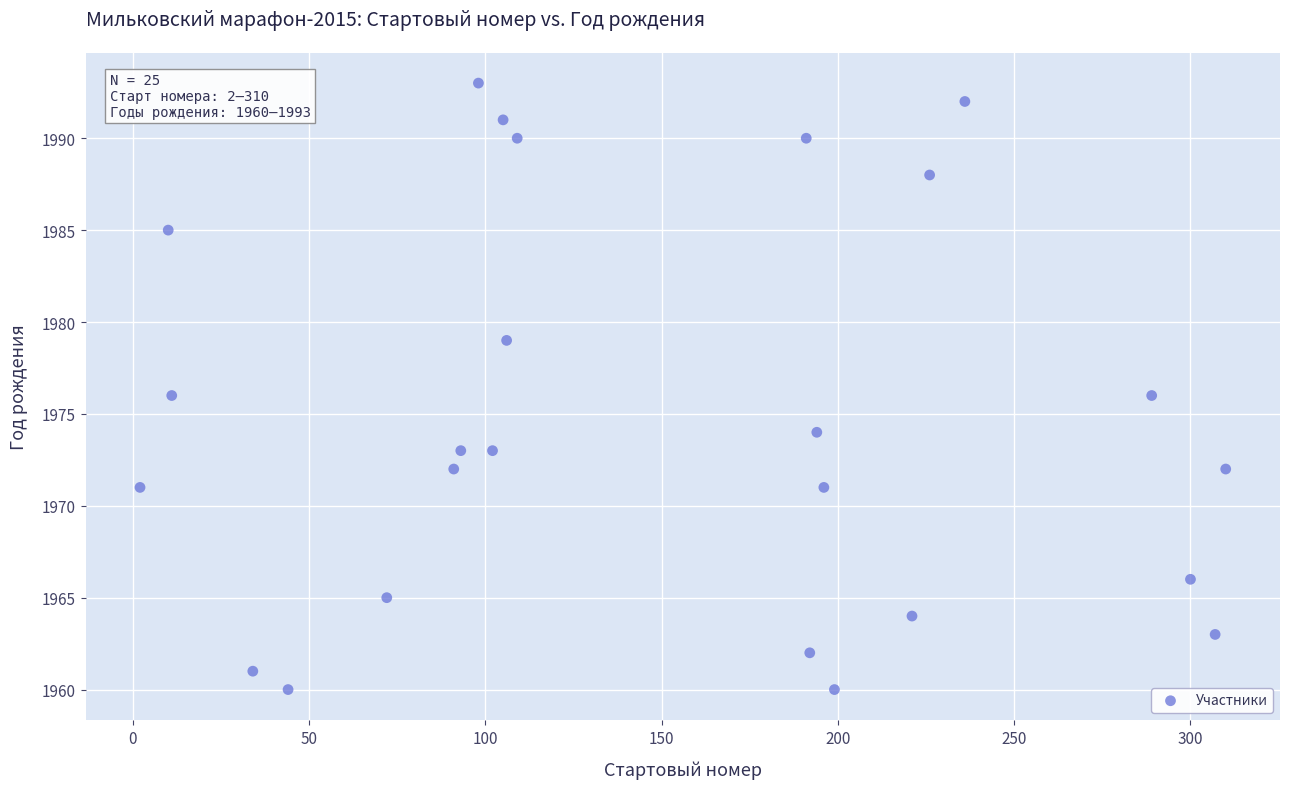

What is the range of Y values (max minus min)?

33